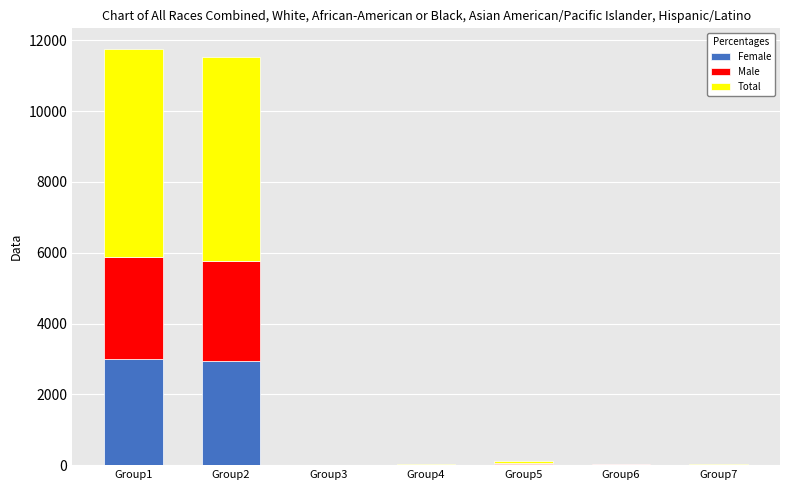

What is the sum of all Female values?

5987